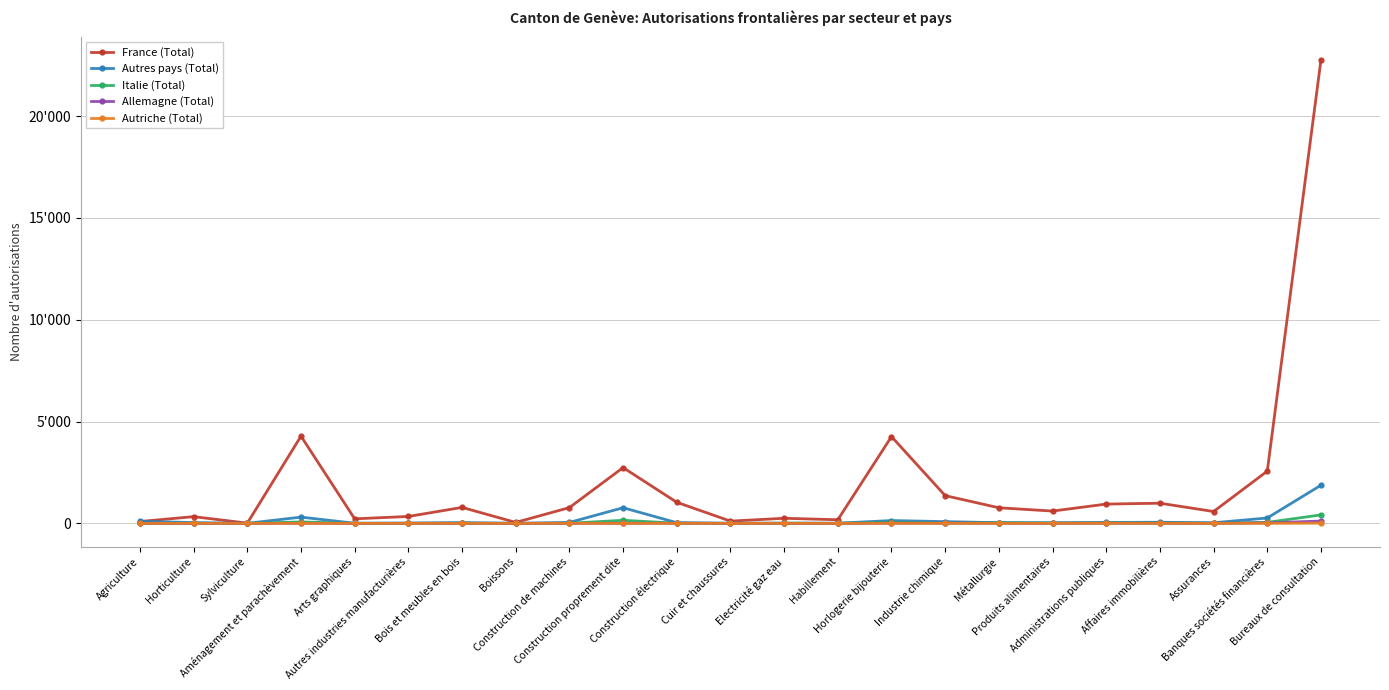

Which series has the largest total across all categories?

France (Total)